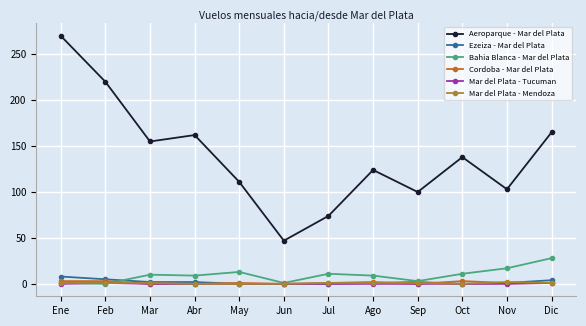

What are all the series names shown in the legend?

Aeroparque - Mar del Plata, Ezeiza - Mar del Plata, Bahia Blanca - Mar del Plata, Cordoba - Mar del Plata, Mar del Plata - Tucuman, Mar del Plata - Mendoza